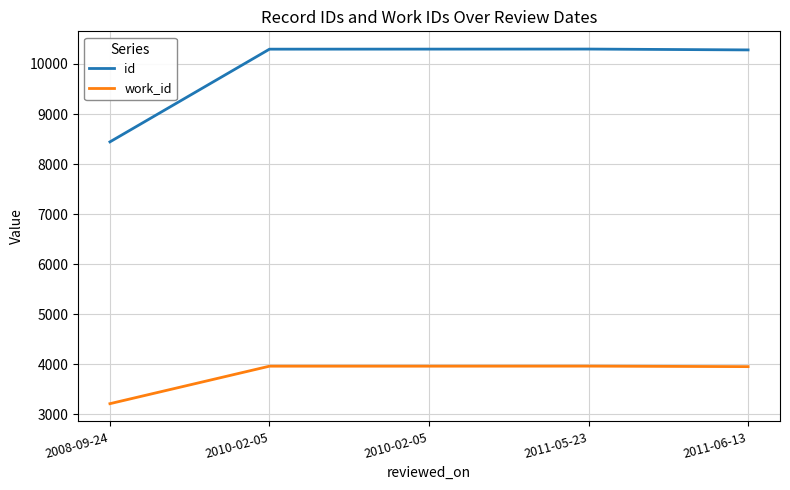

Read the work_id value at 2010-02-05, to the nearest 10.

3960